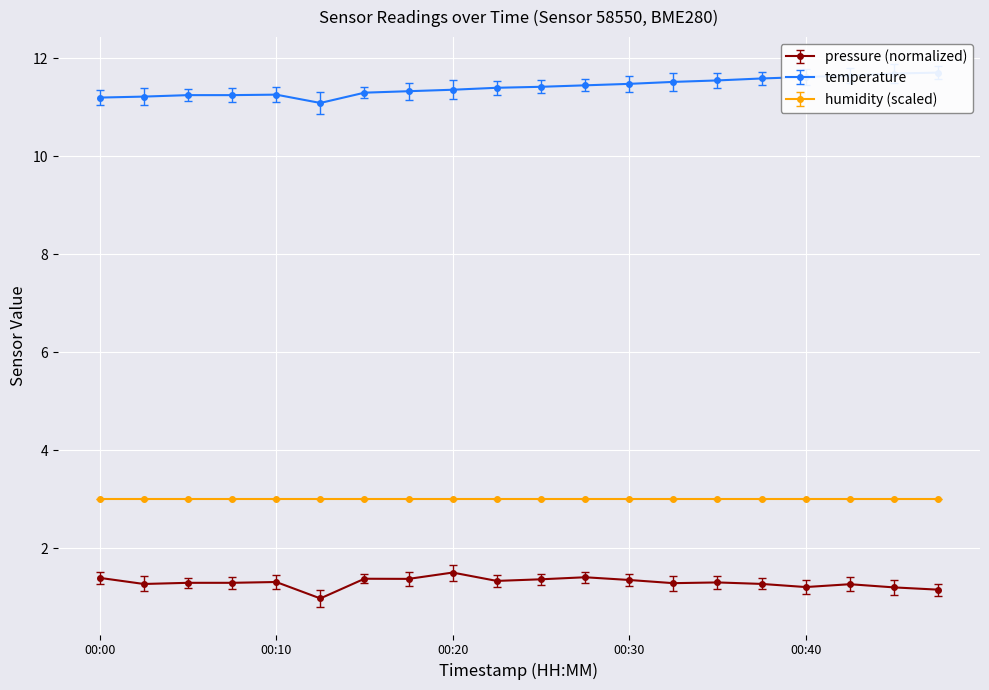

What is the spread (max minus min) of values at 00:05?

10.0